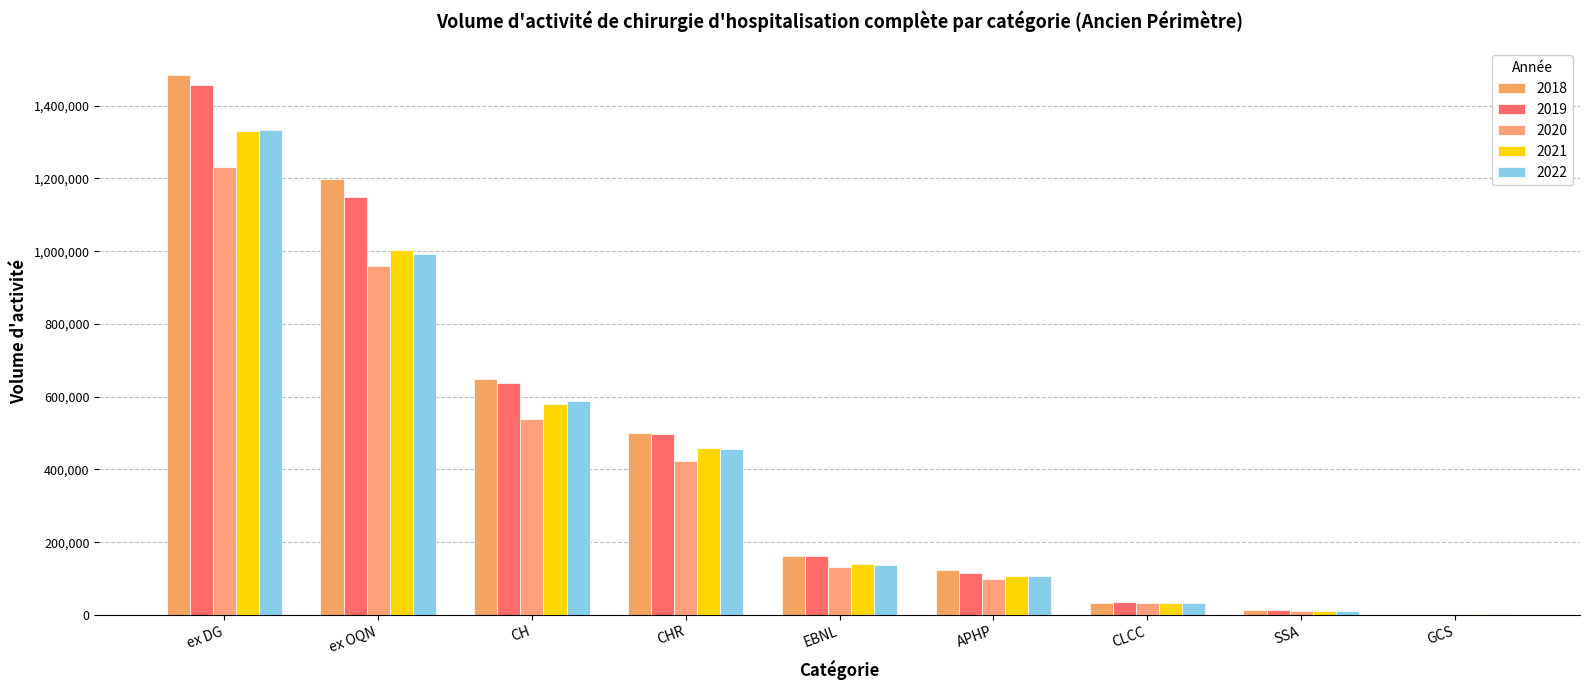

What is the spread (max minus min) of values at CLCC?

2871